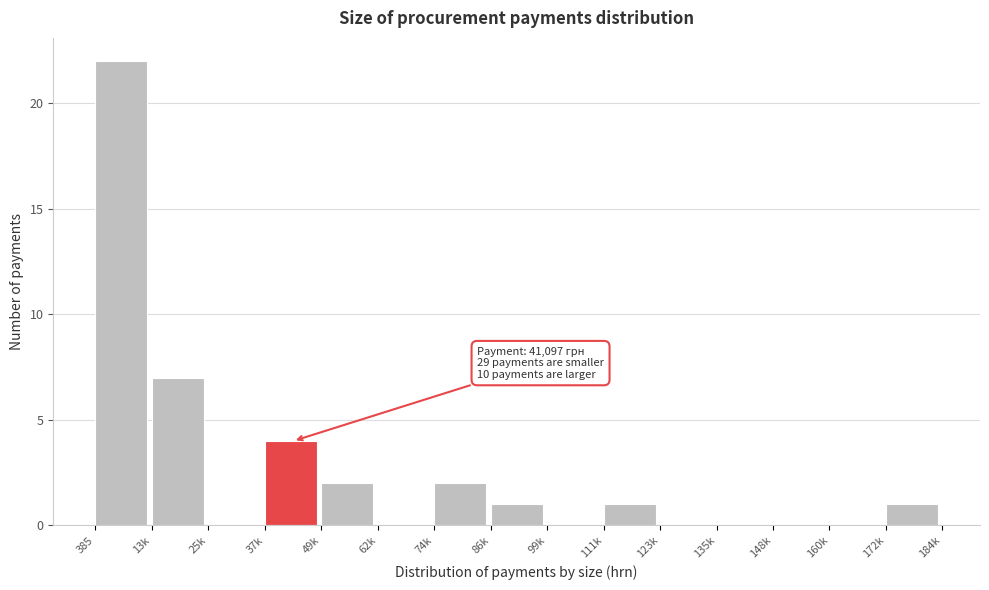

Reading left to right, what are all the values shown in this chart?

385=22	13k=7	25k=0	37k=4	49k=2	62k=0	74k=2	86k=1	99k=0	111k=1	123k=0	135k=0	148k=0	160k=0	172k=1